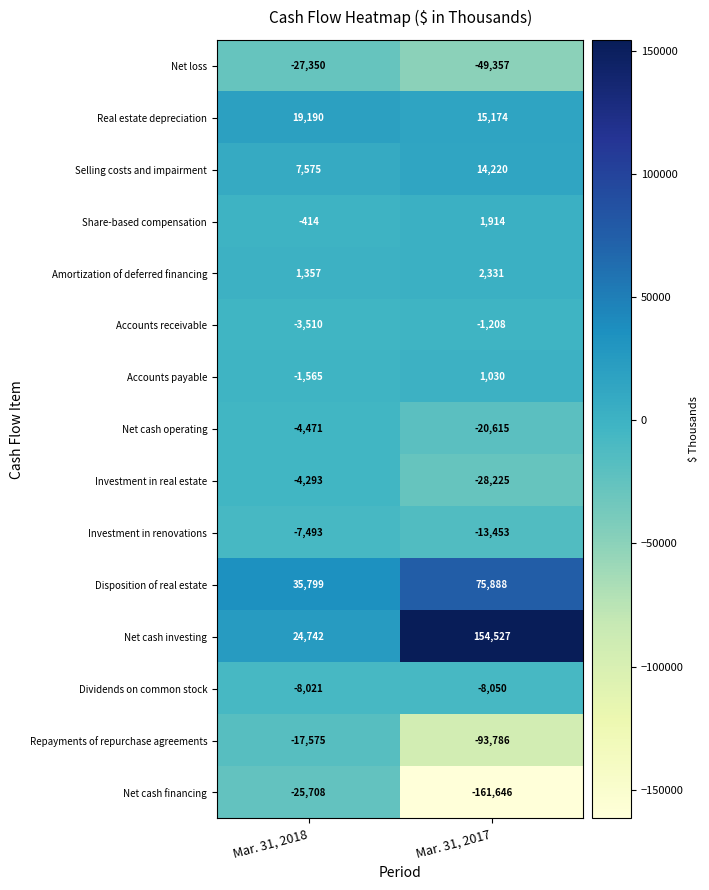

Reading left to right, what are all the values shown in this chart?

Net loss: Mar. 31, 2018=-27350	Mar. 31, 2017=-49357
Real estate depreciation: Mar. 31, 2018=19190	Mar. 31, 2017=15174
Selling costs and impairment: Mar. 31, 2018=7575	Mar. 31, 2017=14220
Share-based compensation: Mar. 31, 2018=-414	Mar. 31, 2017=1914
Amortization of deferred financing: Mar. 31, 2018=1357	Mar. 31, 2017=2331
Accounts receivable: Mar. 31, 2018=-3510	Mar. 31, 2017=-1208
Accounts payable: Mar. 31, 2018=-1565	Mar. 31, 2017=1030
Net cash operating: Mar. 31, 2018=-4471	Mar. 31, 2017=-20615
Investment in real estate: Mar. 31, 2018=-4293	Mar. 31, 2017=-28225
Investment in renovations: Mar. 31, 2018=-7493	Mar. 31, 2017=-13453
Disposition of real estate: Mar. 31, 2018=35799	Mar. 31, 2017=75888
Net cash investing: Mar. 31, 2018=24742	Mar. 31, 2017=154527
Dividends on common stock: Mar. 31, 2018=-8021	Mar. 31, 2017=-8050
Repayments of repurchase agreements: Mar. 31, 2018=-17575	Mar. 31, 2017=-93786
Net cash financing: Mar. 31, 2018=-25708	Mar. 31, 2017=-161646